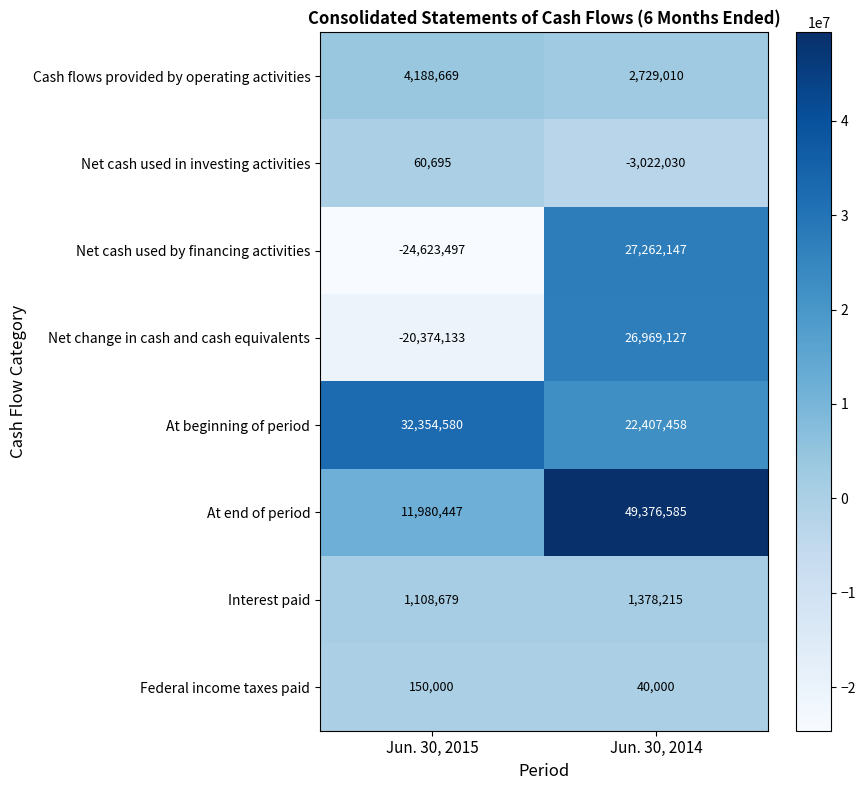

At Jun. 30, 2014, list the series in order from largest to smallest.

At end of period, Net cash used by financing activities, Net change in cash and cash equivalents, At beginning of period, Cash flows provided by operating activities, Interest paid, Federal income taxes paid, Net cash used in investing activities